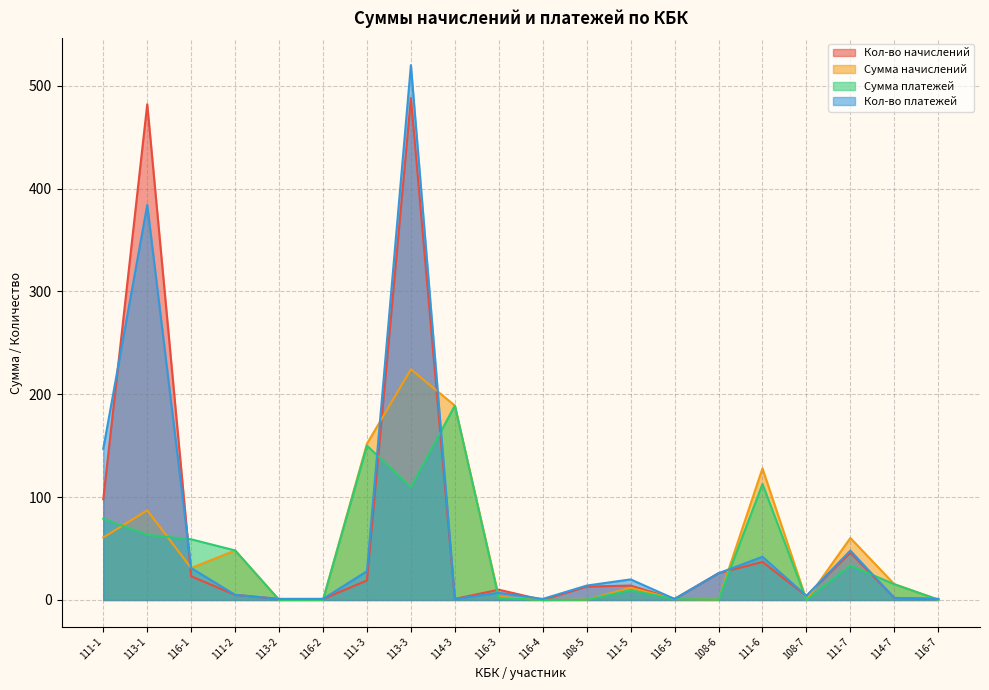

Is it true that Сумма начислений equals 0.1 at 108-7?

True